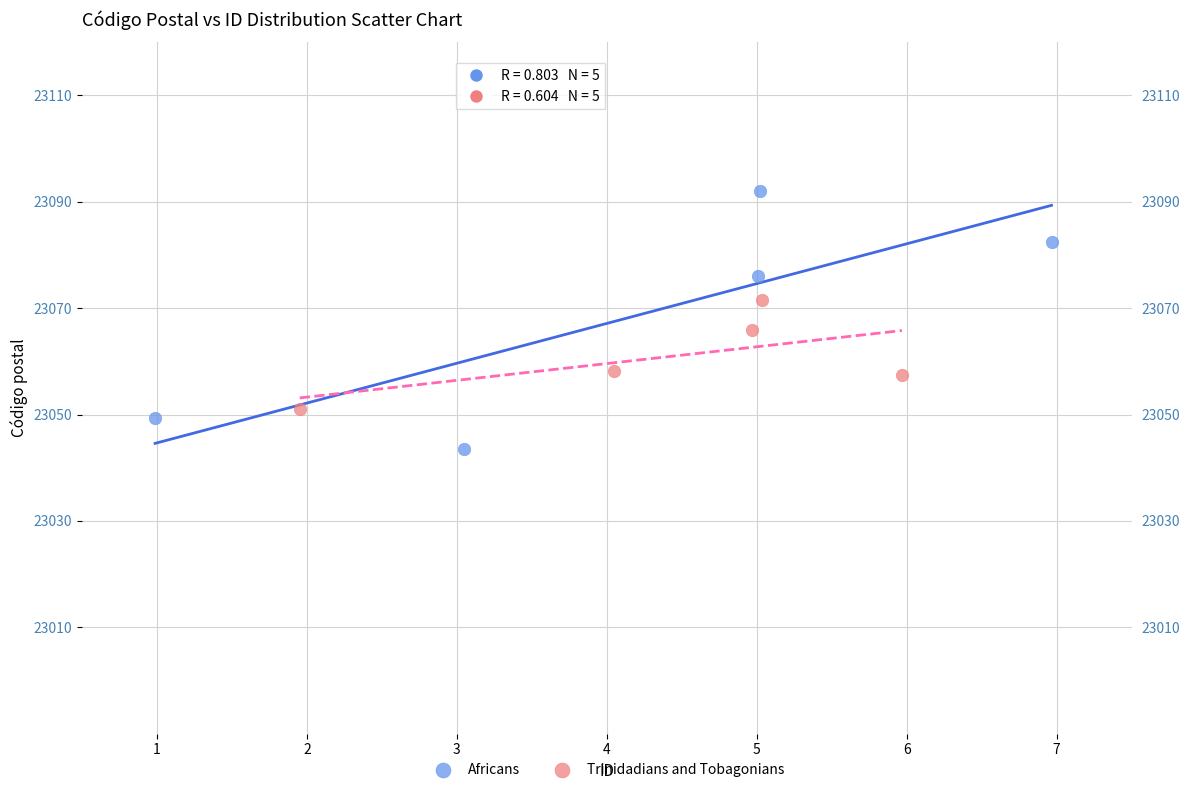

Which series has the largest Y range (max minus min)?

Africans